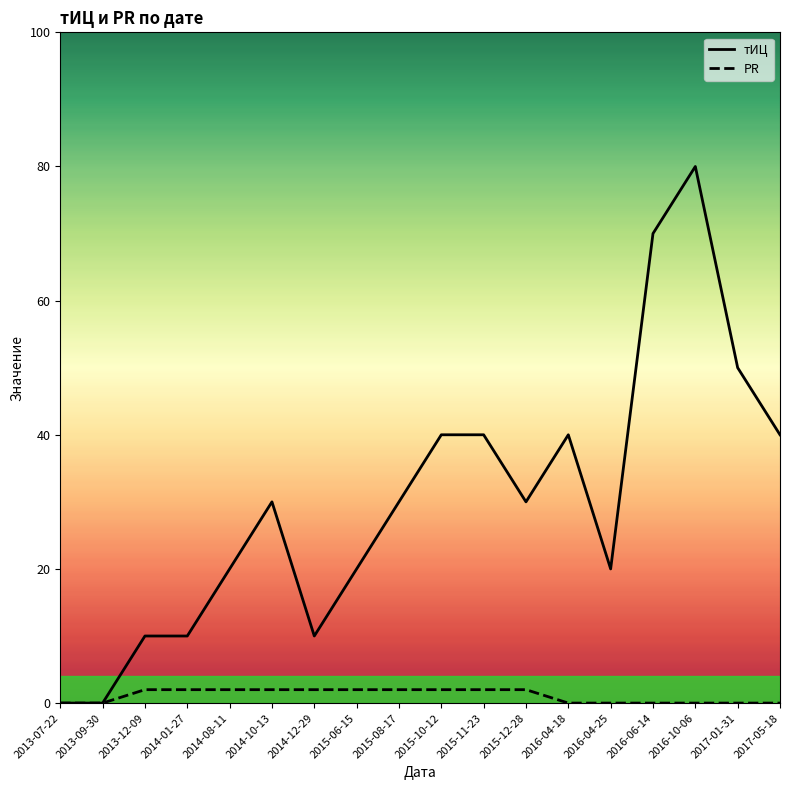

Reading right to left, list all the values displayed in this chart.

тИЦ: 40	50	80	70	20	40	30	40	40	30	20	10	30	20	10	10	0	0
PR: 0	0	0	0	0	0	2	2	2	2	2	2	2	2	2	2	0	0